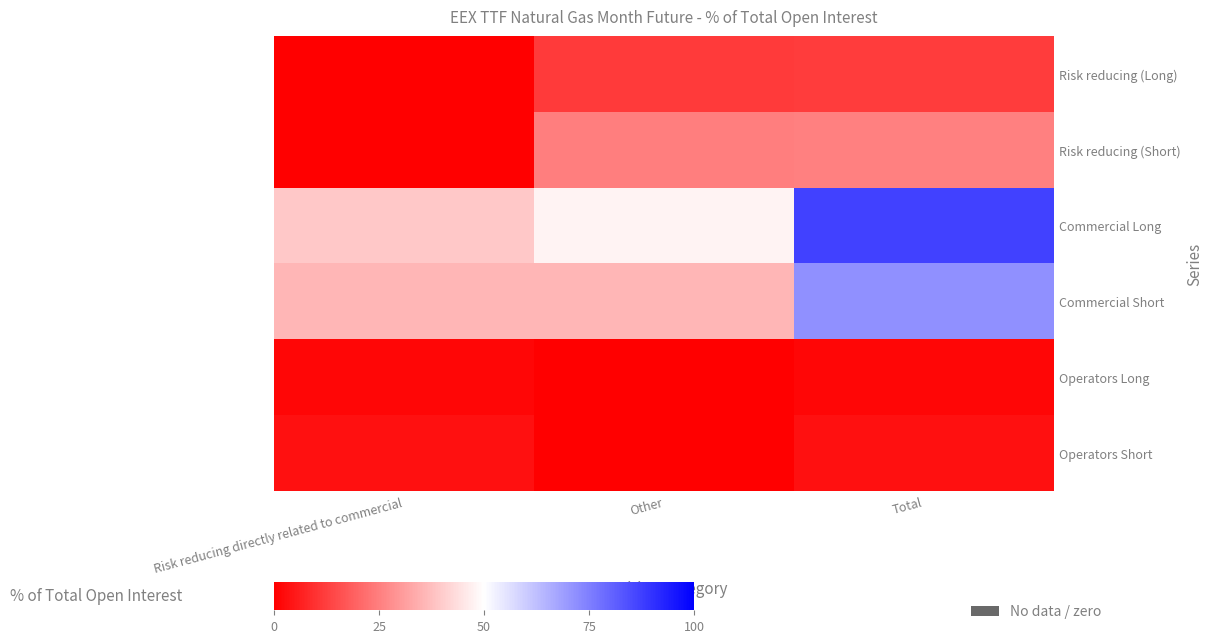

At Risk reducing directly related to commercial, list the series in order from largest to smallest.

Commercial Long, Commercial Short, Operators Short, Operators Long, Risk reducing (Long), Risk reducing (Short)